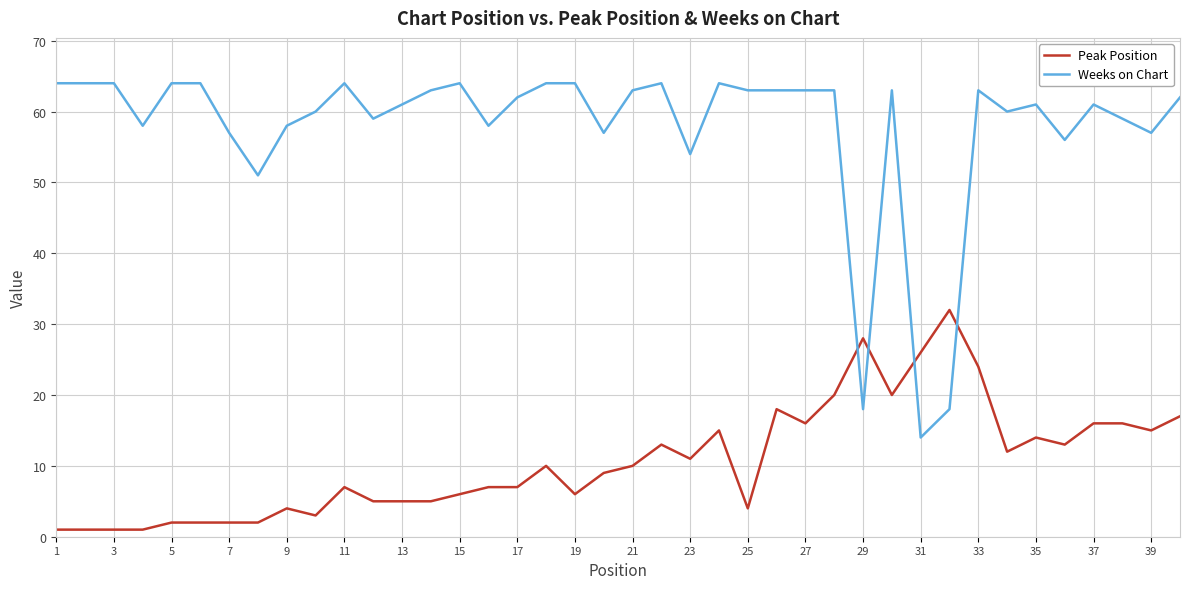

How many lines are shown in the chart?

2